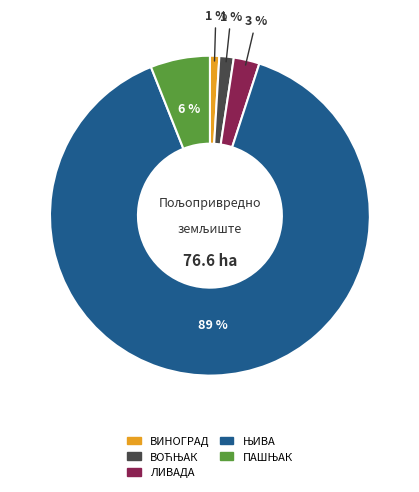

Is ВИНОГРАД the majority of the pie?

No